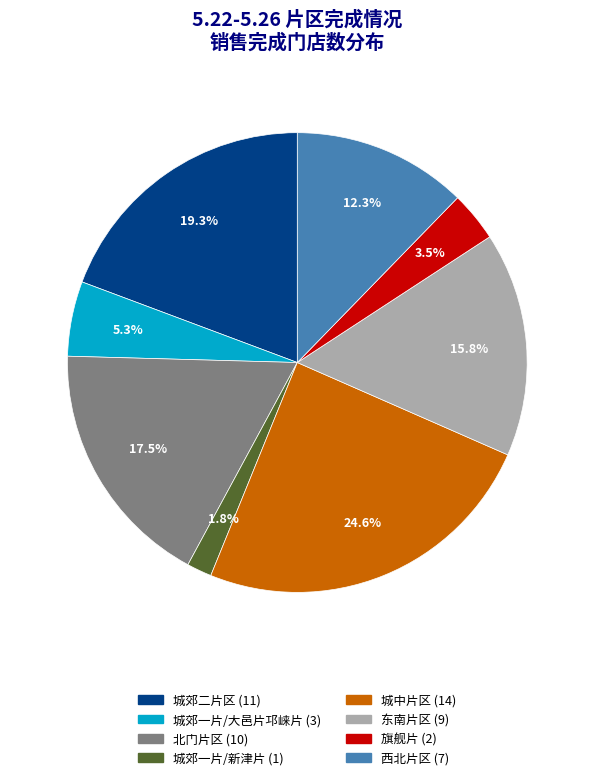

Rank the categories by value from highest to lowest.

城中片区, 城郊二片区, 北门片区, 东南片区, 西北片区, 城郊一片/大邑片邛崃片, 旗舰片, 城郊一片/新津片